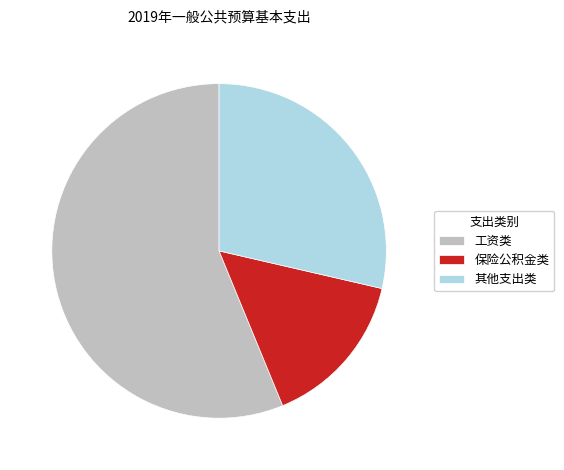

Do 工资类 and 其他支出类 together represent more than half of the pie?

Yes